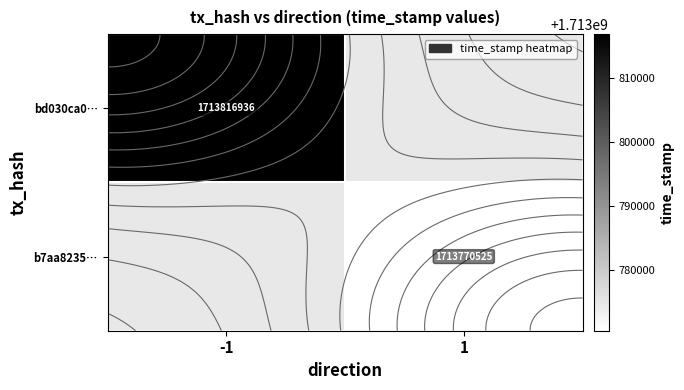

At which category does the chart reach its peak across all series?

-1